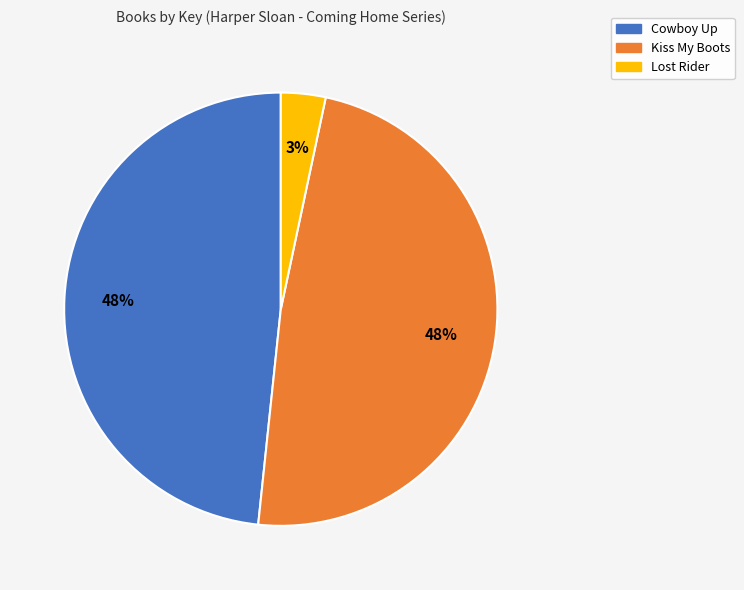

How many slices are in this pie chart?

3